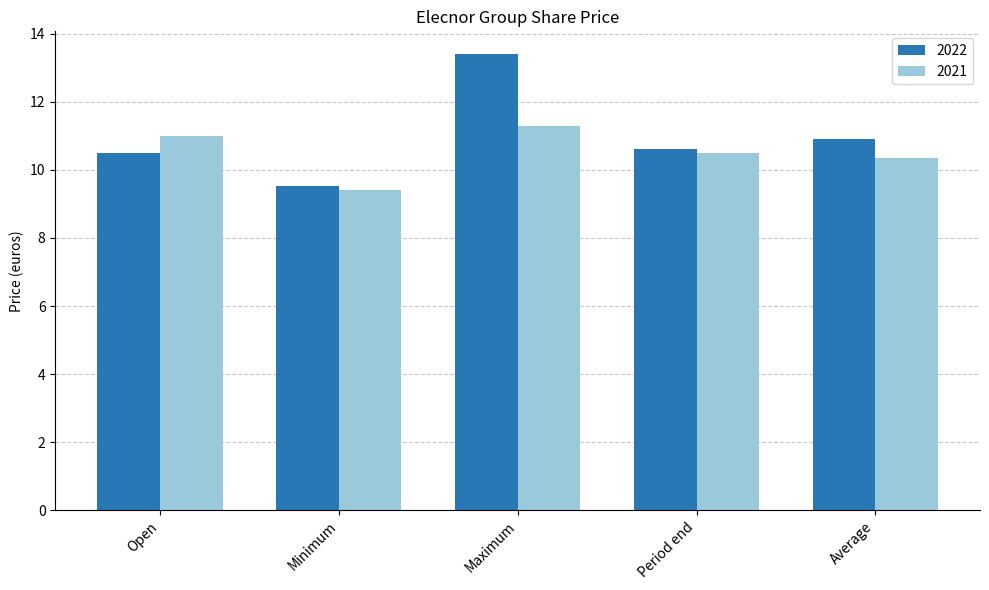

What is the spread (max minus min) of values at Average?

0.5